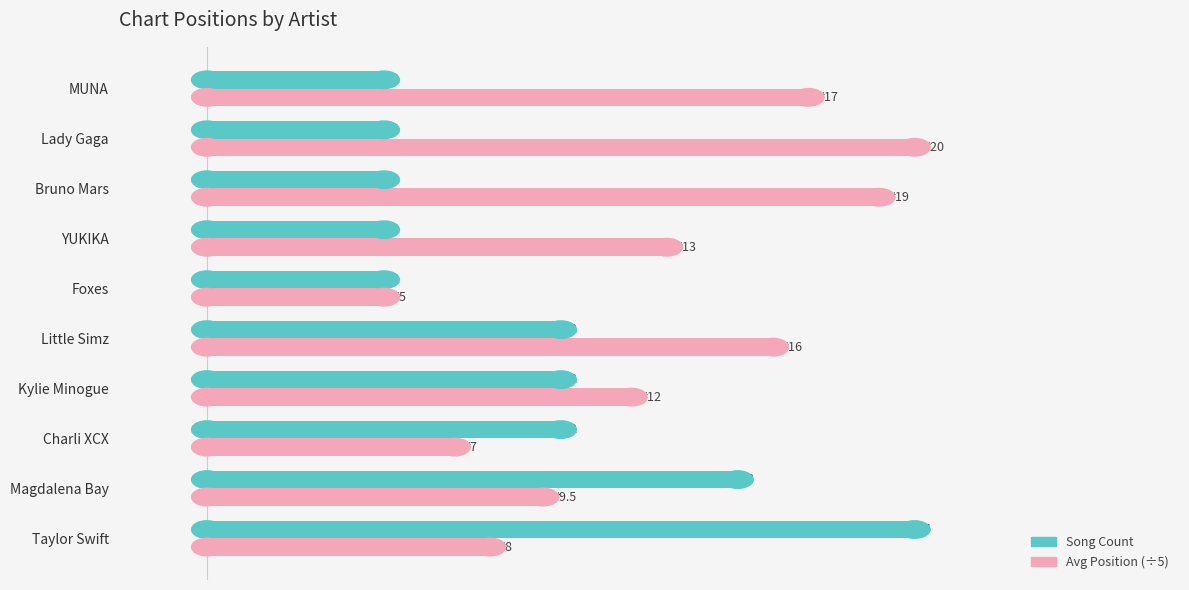

List the series in order of their overall mean, lowest first.

Song Count, Avg Position (÷5)